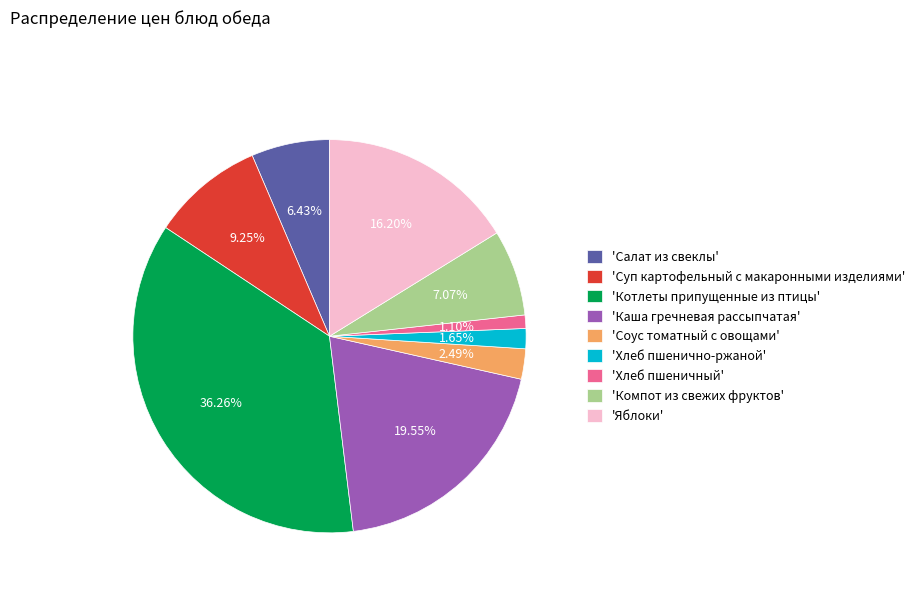

Rank the categories by value from highest to lowest.

'Котлеты припущенные из птицы', 'Каша гречневая рассыпчатая', 'Яблоки', 'Суп картофельный с макаронными изделиями', 'Компот из свежих фруктов', 'Салат из свеклы', 'Соус томатный с овощами', 'Хлеб пшенично-ржаной', 'Хлеб пшеничный'